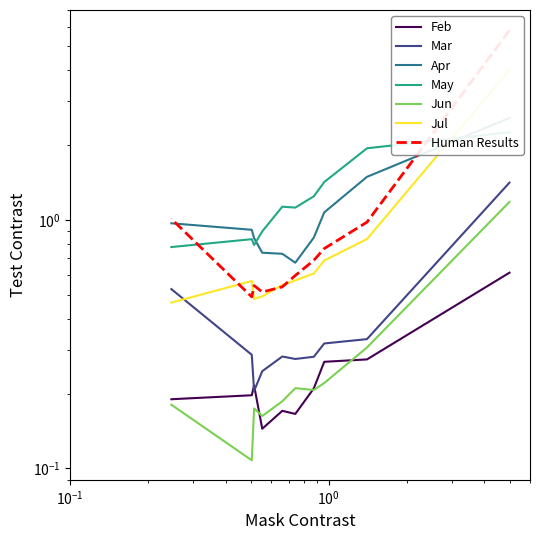

Which series has the largest total across all categories?

May